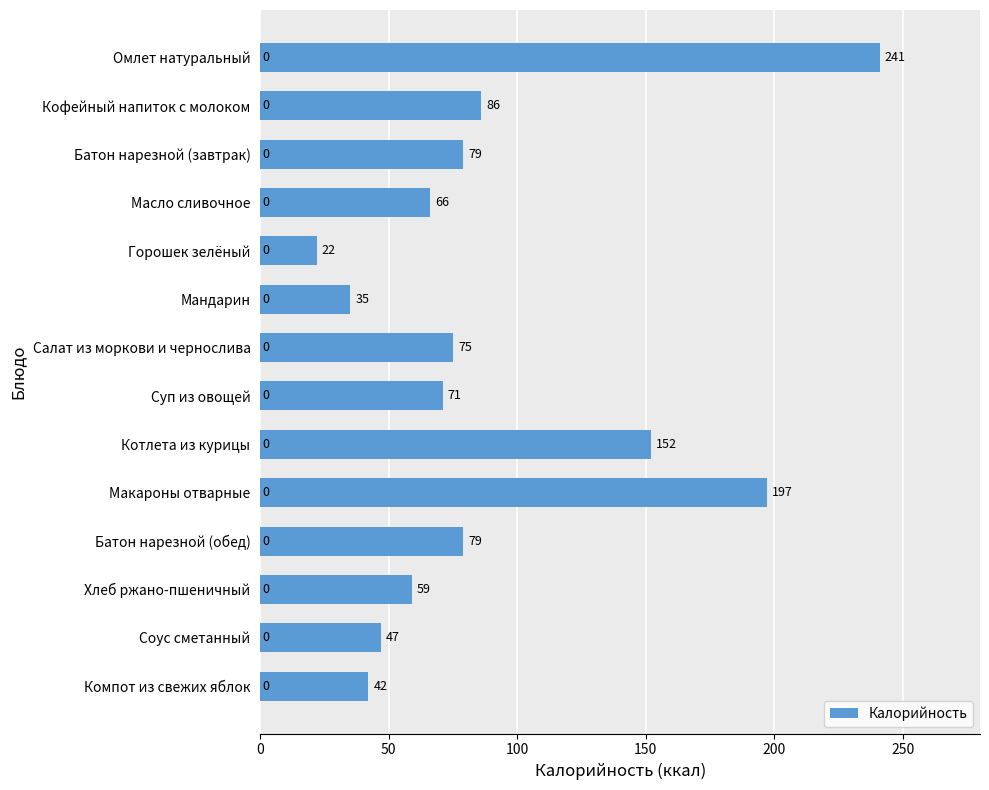

How many bars are there in total?

14